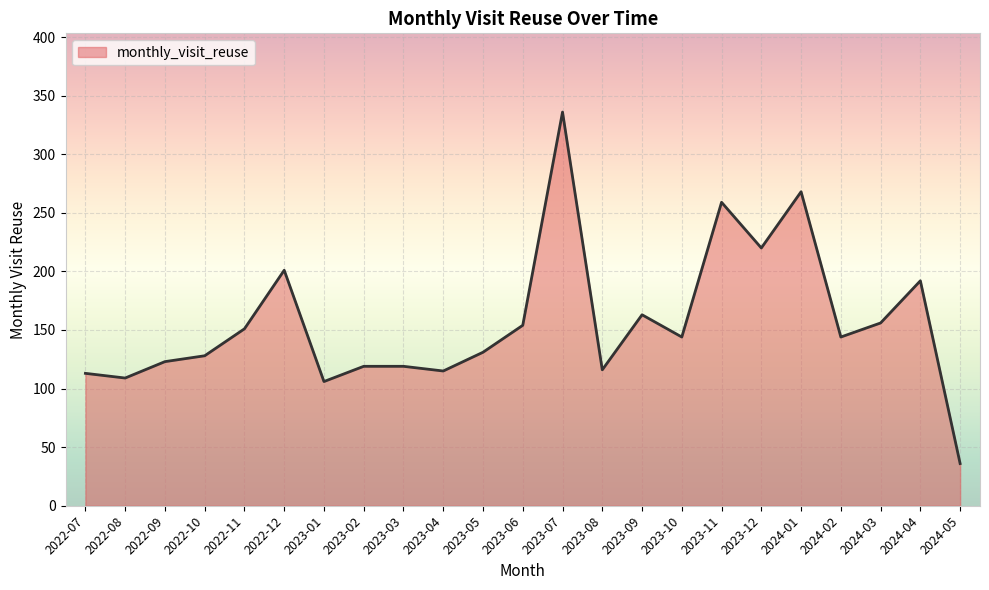

What is the difference between the values at 2024-01 and 2023-08?

152